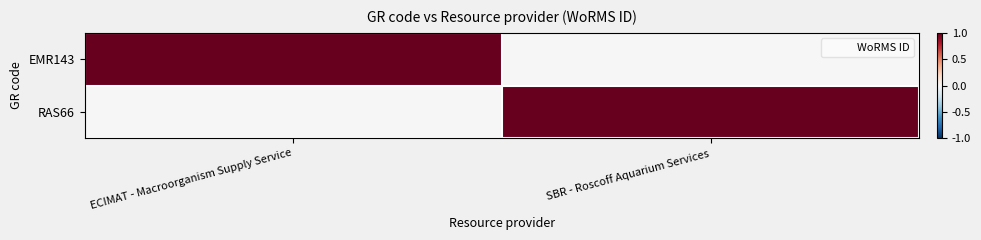

At SBR - Roscoff Aquarium Services, list the series in order from largest to smallest.

RAS66, EMR143